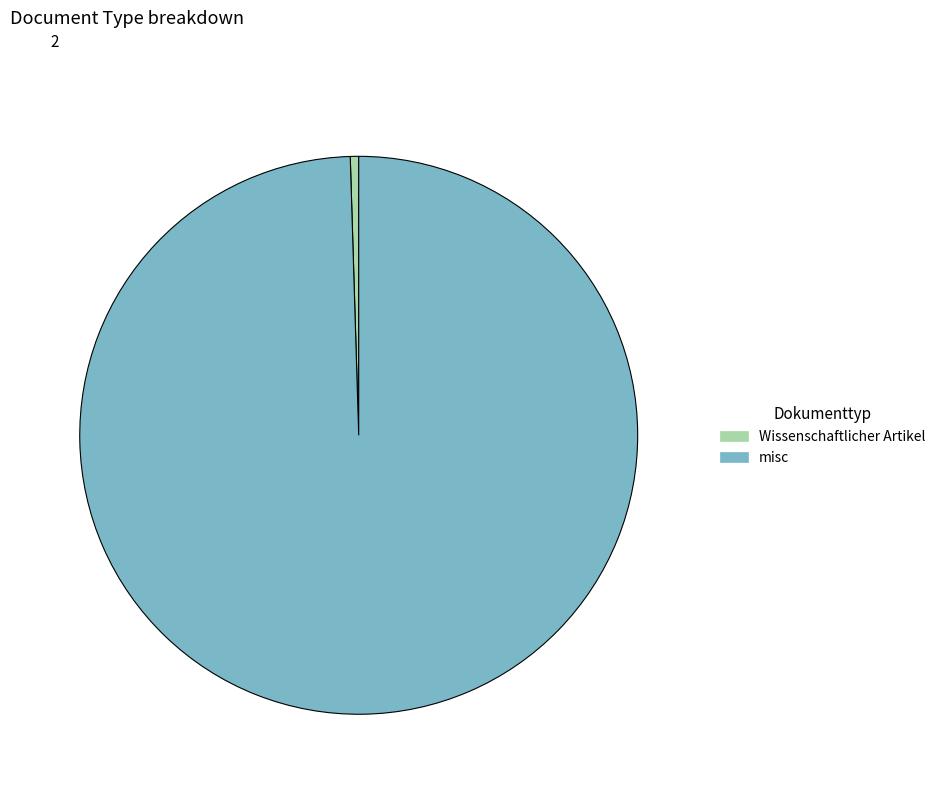

Rank the categories by value from lowest to highest.

Wissenschaftlicher Artikel, misc